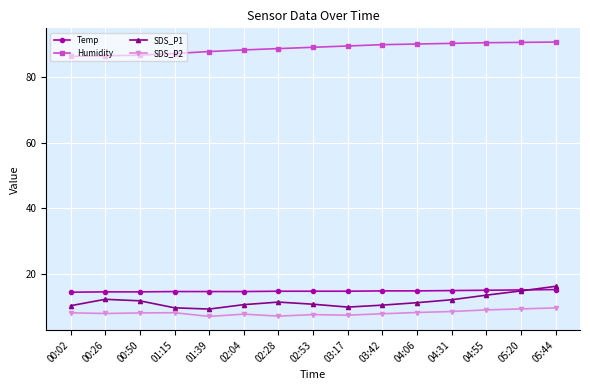

Does the chart have visible grid lines?

Yes